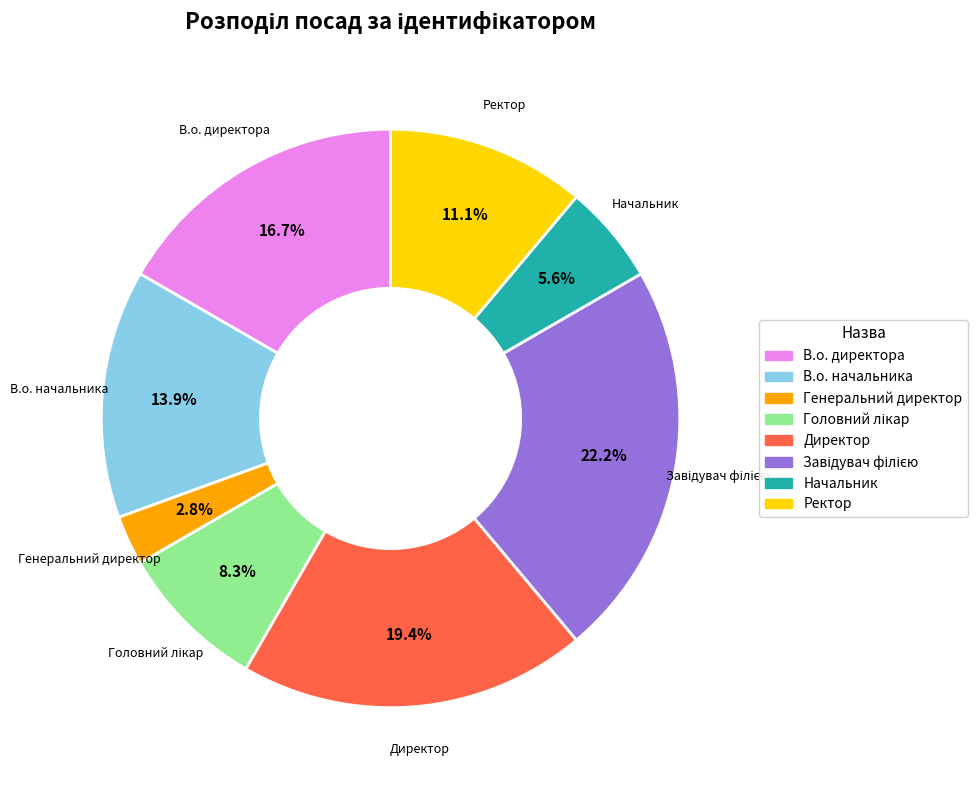

What percentage is the Начальник slice, to the nearest percent?

6%